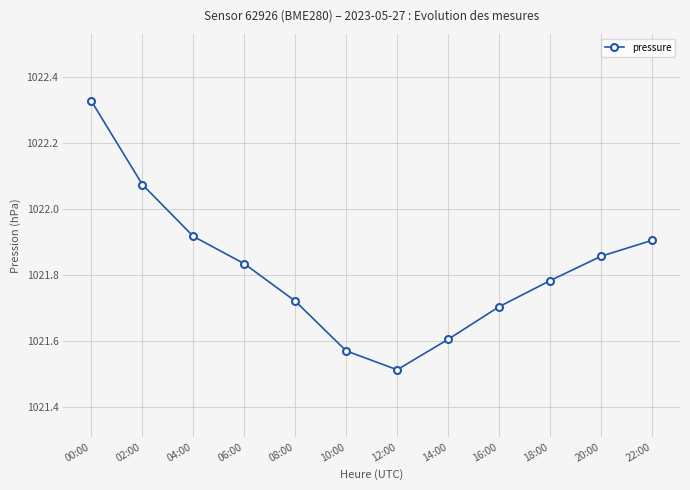

Does the chart have visible grid lines?

Yes